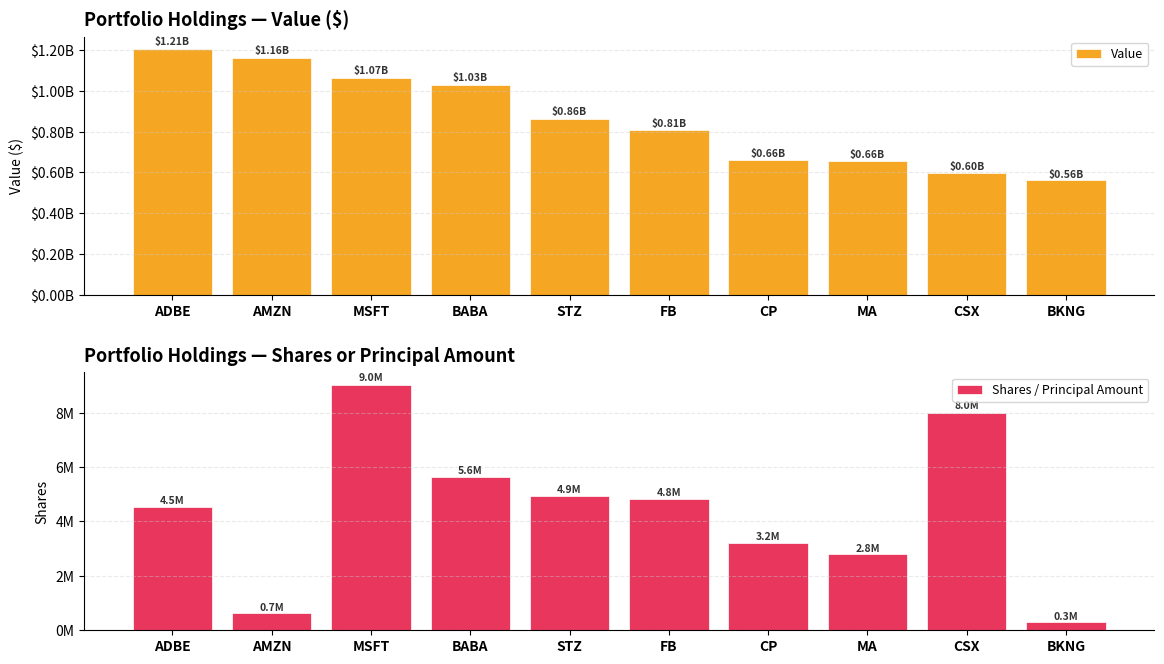

At which category does the chart reach its peak across all series?

ADBE